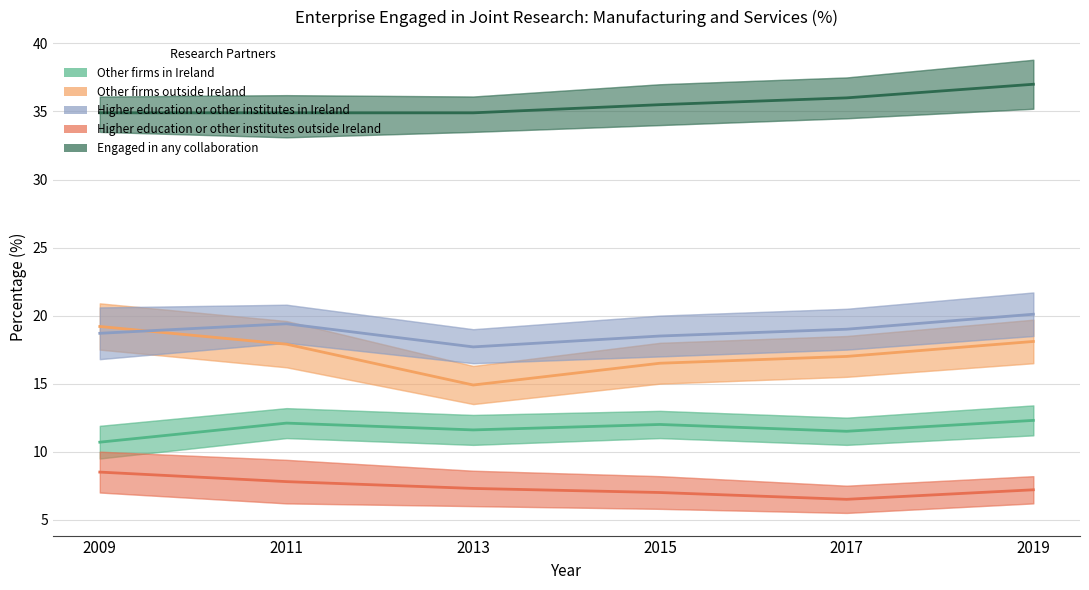

What is the difference between the Higher education or other institutes outside Ireland values at 2015 and 2017?

0.5